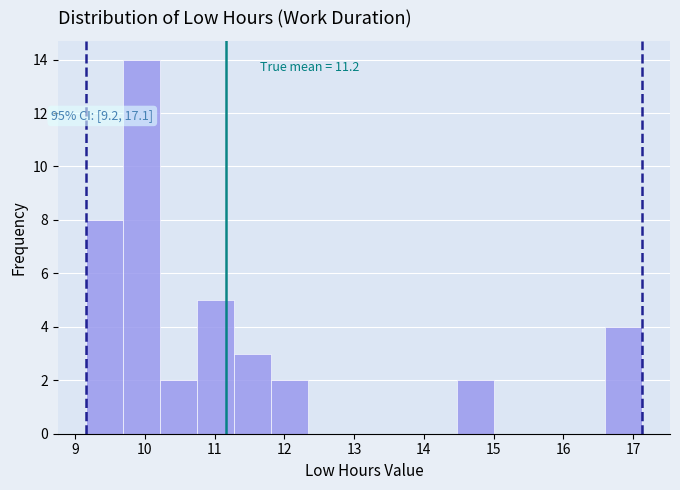

Which range on the x-axis has the tallest bar?

9.7 to 10.2